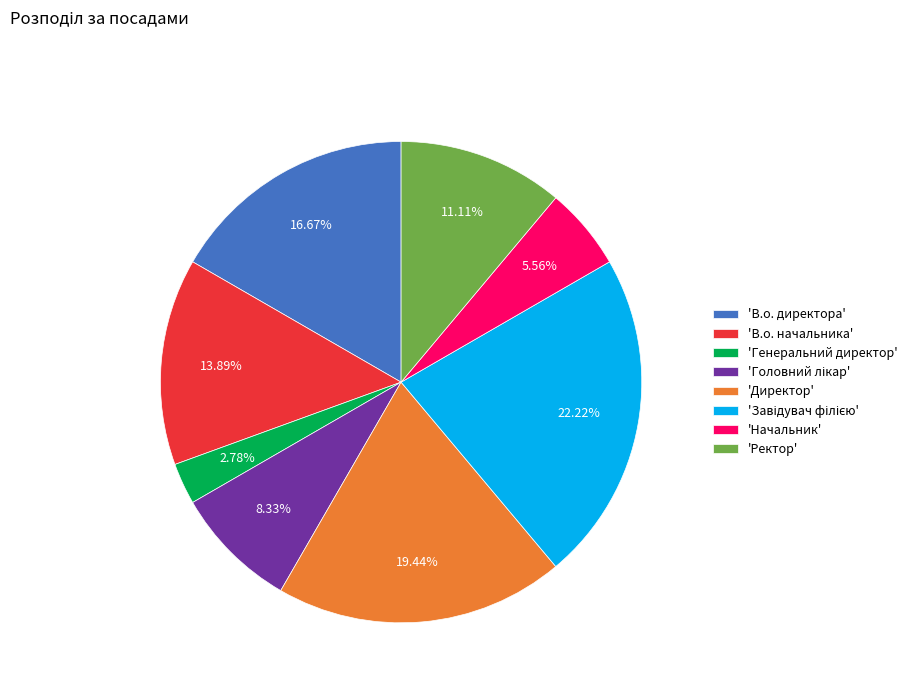

Does 'В.о. директора' account for over 50% of the chart?

No